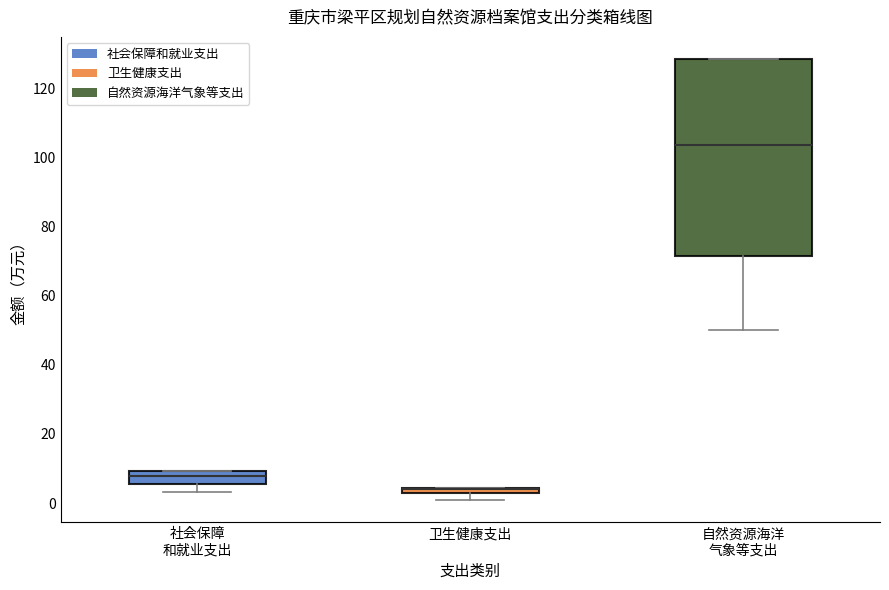

Comparing the boxes themselves (not the whiskers), which one is the tallest?

自然资源海洋 气象等支出